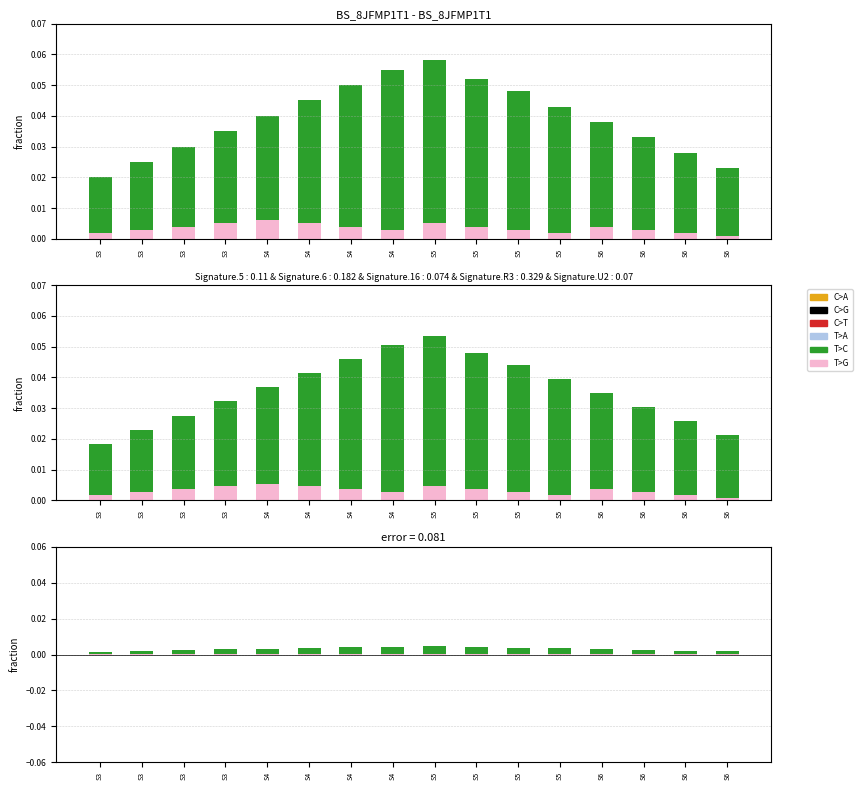

What are all the series names shown in the legend?

C>A, C>G, C>T, T>A, T>C, T>G